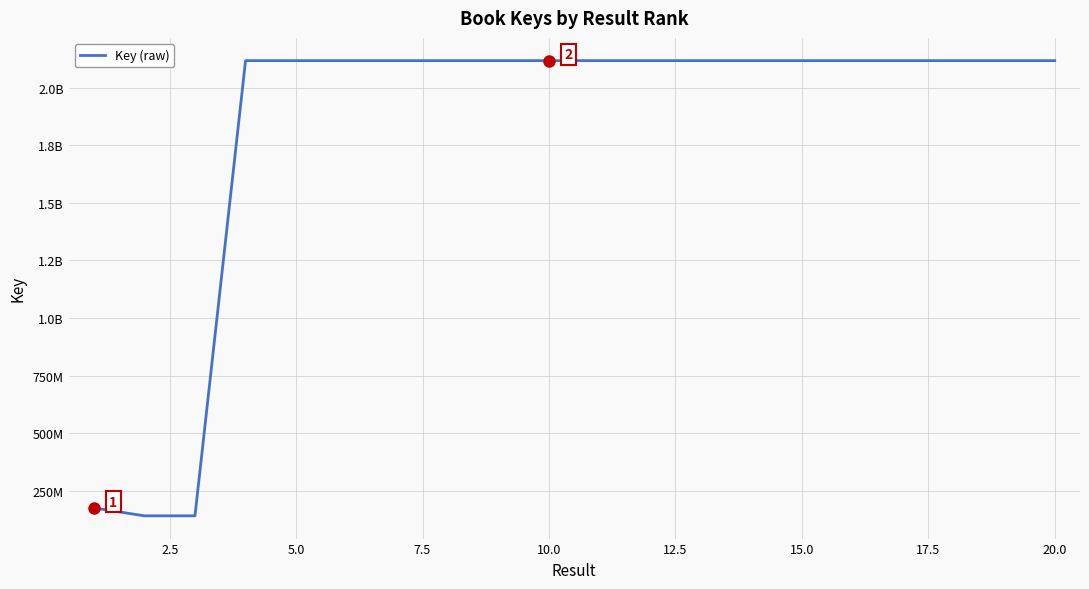

Does the chart display data point markers on the line(s)?

No